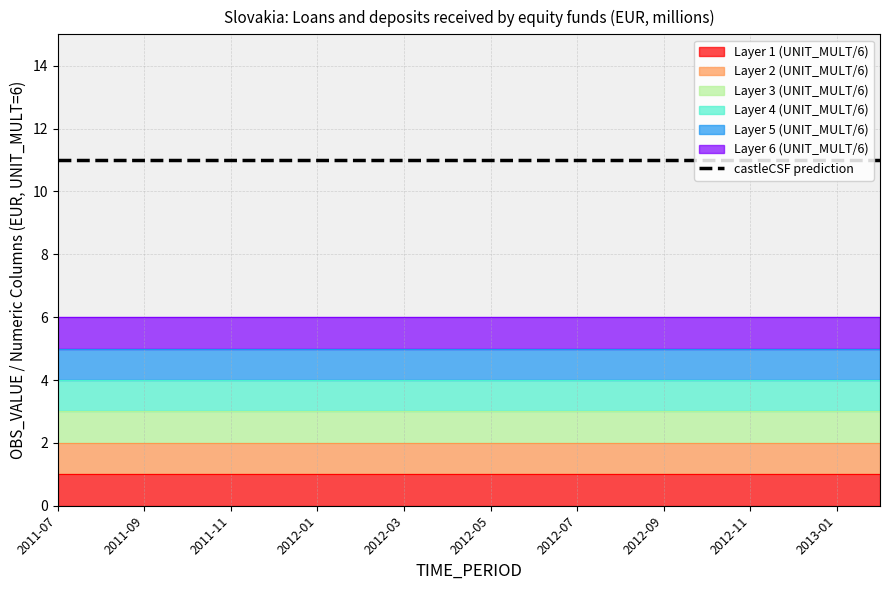

What is the label of the 3rd point from the right?

2012-12